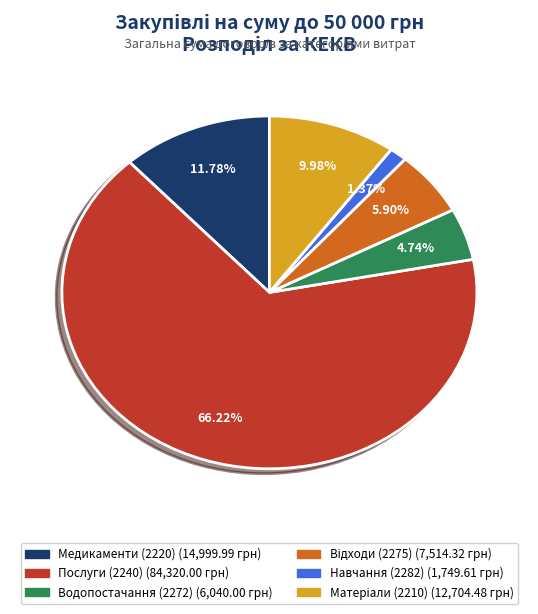

Is there a majority slice in this chart?

Yes